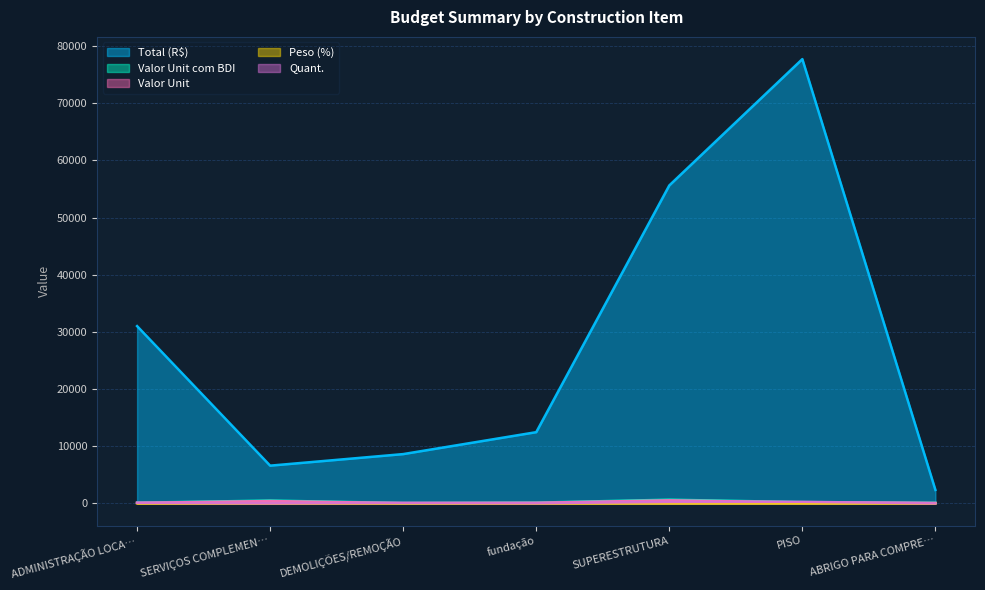

True or false: Quant. has more than 1 points higher than both neighbors.

True